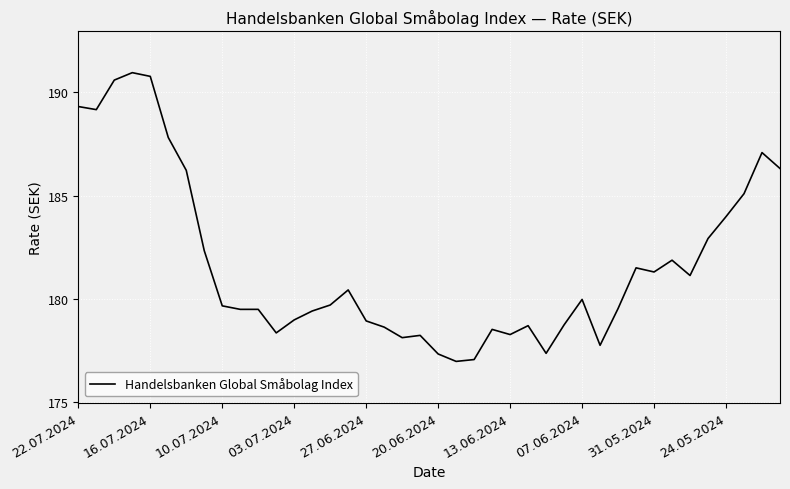

What is the difference between the maximum and minimum values?

14.0